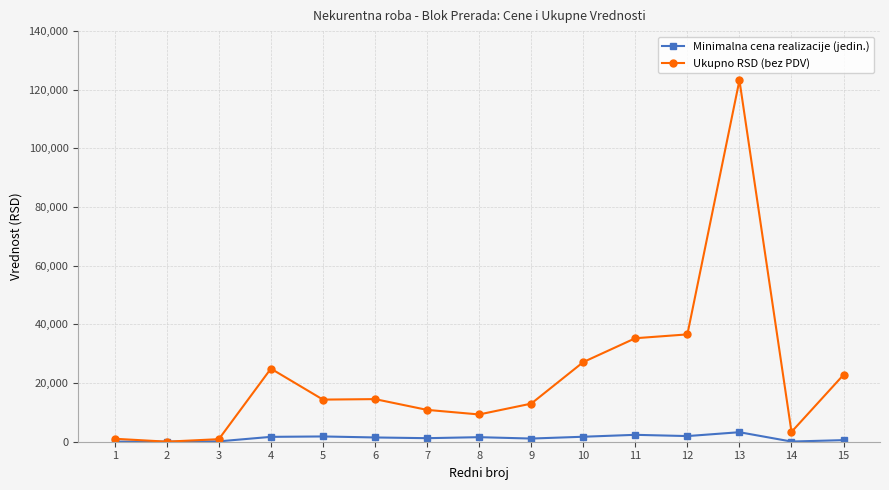

True or false: Ukupno RSD (bez PDV) has more than 0 points higher than both neighbors.

True